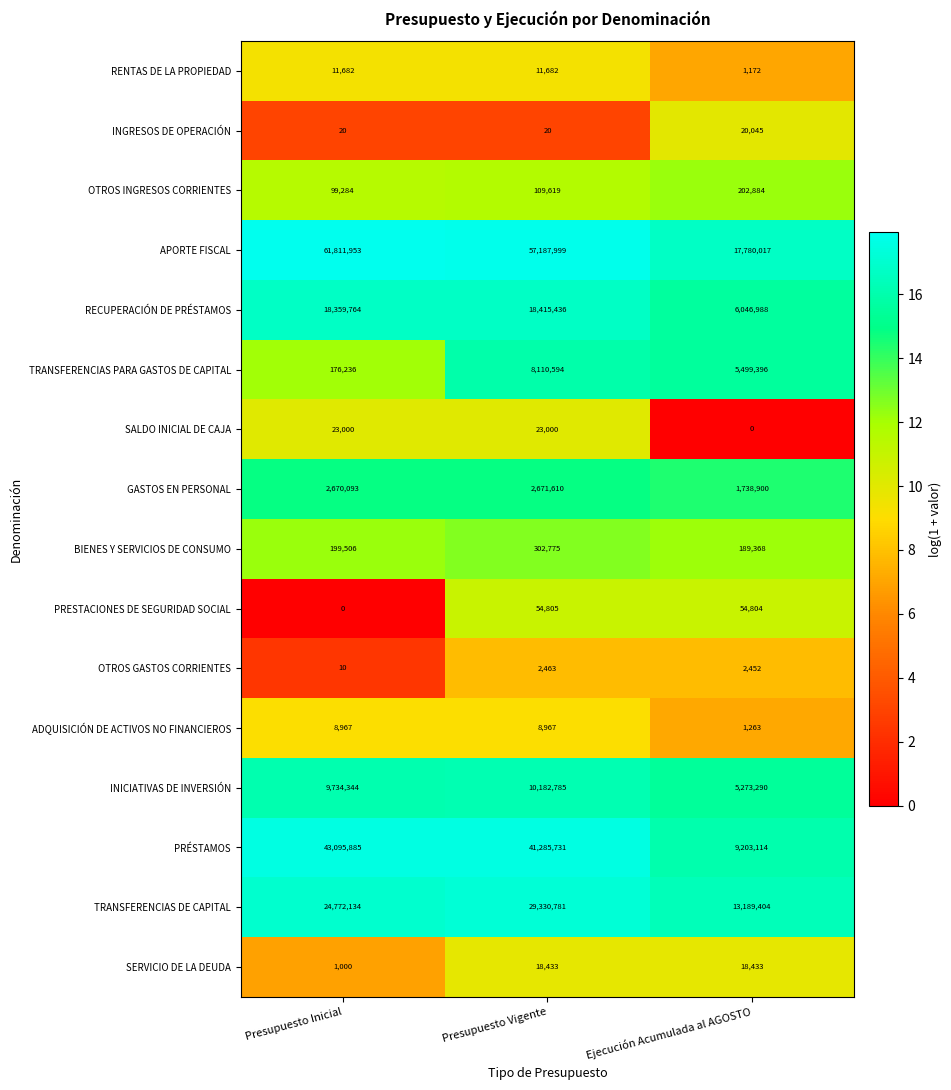

List the series in order of their peak value, highest first.

APORTE FISCAL, PRÉSTAMOS, TRANSFERENCIAS DE CAPITAL, RECUPERACIÓN DE PRÉSTAMOS, INICIATIVAS DE INVERSIÓN, TRANSFERENCIAS PARA GASTOS DE CAPITAL, GASTOS EN PERSONAL, BIENES Y SERVICIOS DE CONSUMO, OTROS INGRESOS CORRIENTES, PRESTACIONES DE SEGURIDAD SOCIAL, SALDO INICIAL DE CAJA, INGRESOS DE OPERACIÓN, SERVICIO DE LA DEUDA, RENTAS DE LA PROPIEDAD, ADQUISICIÓN DE ACTIVOS NO FINANCIEROS, OTROS GASTOS CORRIENTES